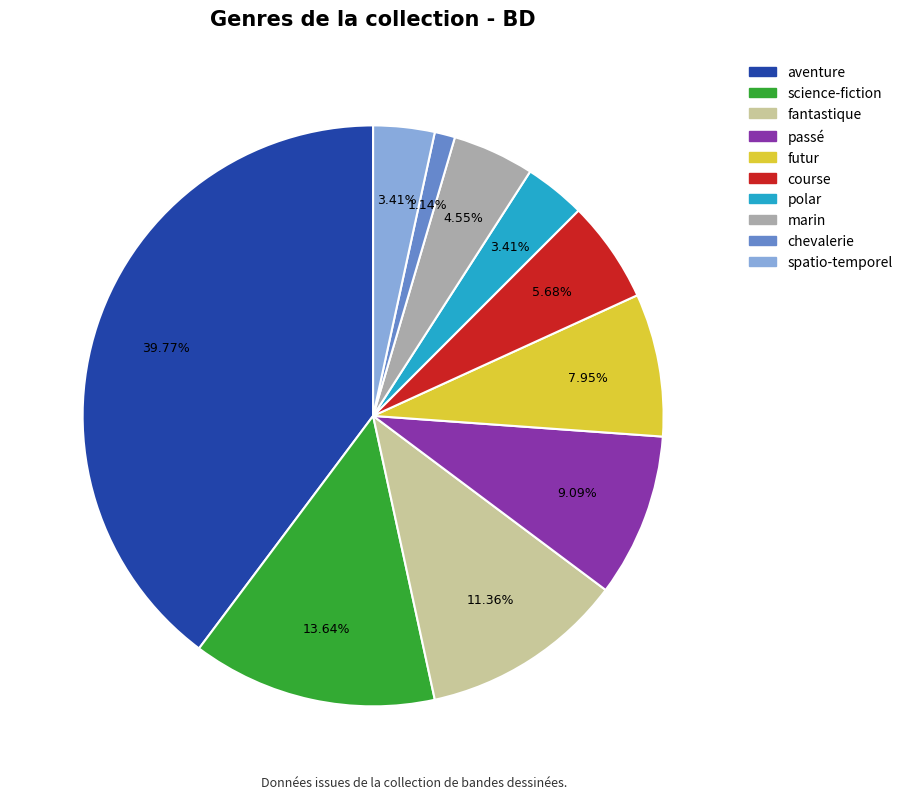

Between course and fantastique, which is larger?

fantastique